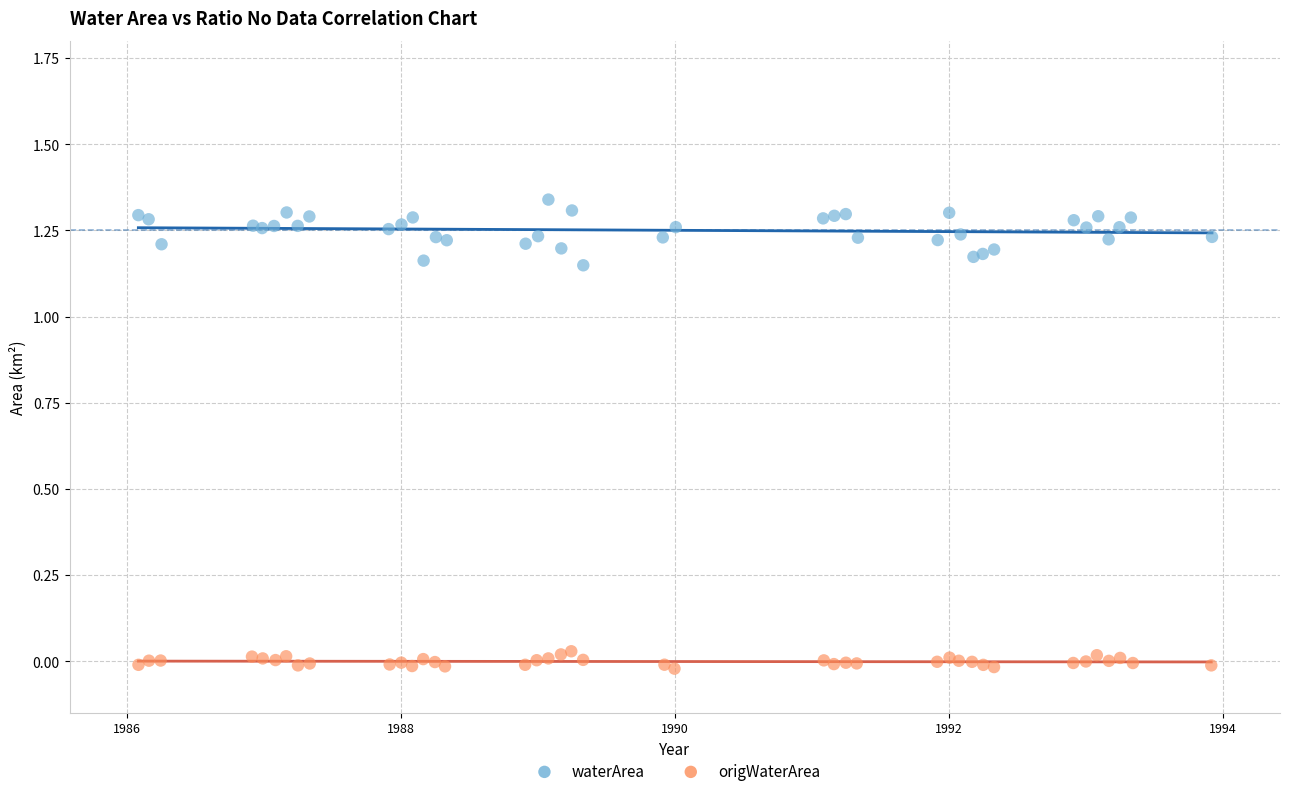

Which series has the largest Y range (max minus min)?

waterArea